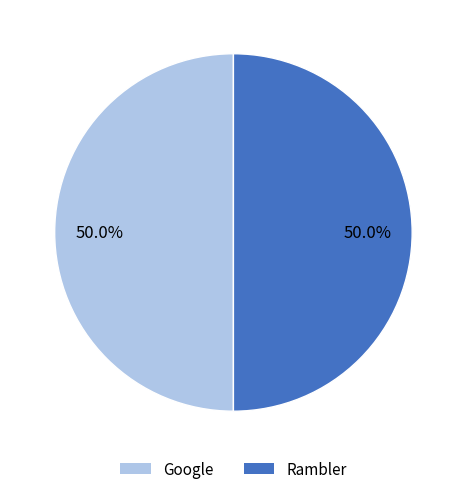

Count the number of slices in the pie.

2